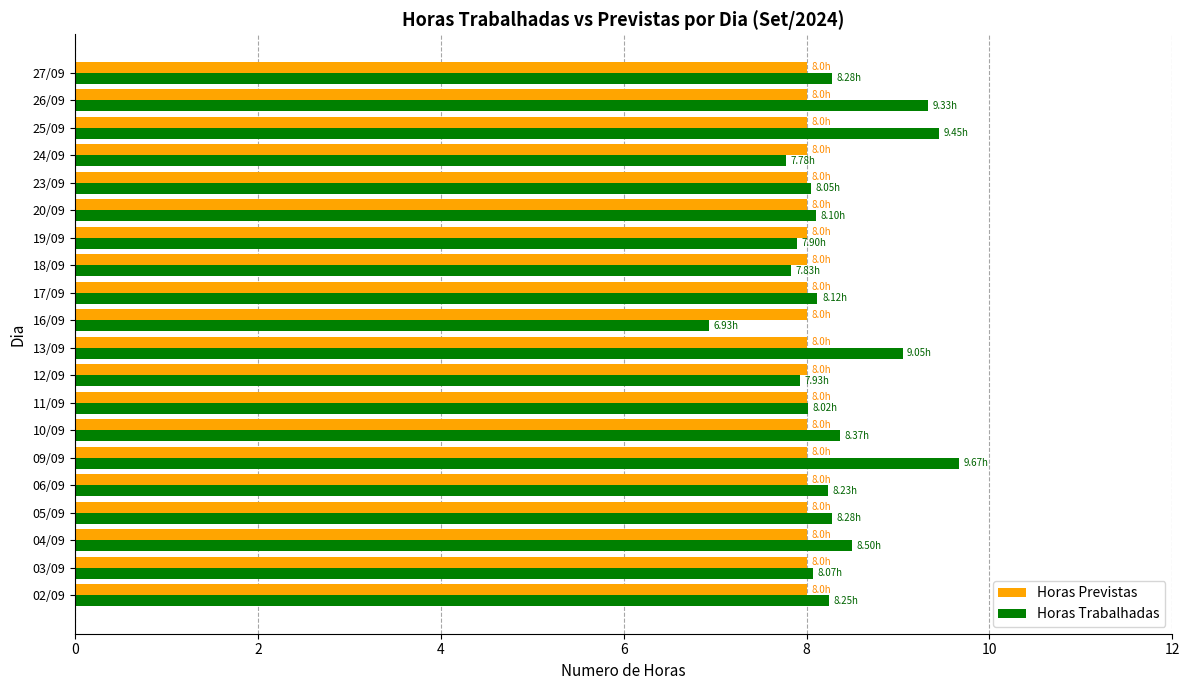

Which series changed the most between 26/09 and 27/09?

Horas Trabalhadas